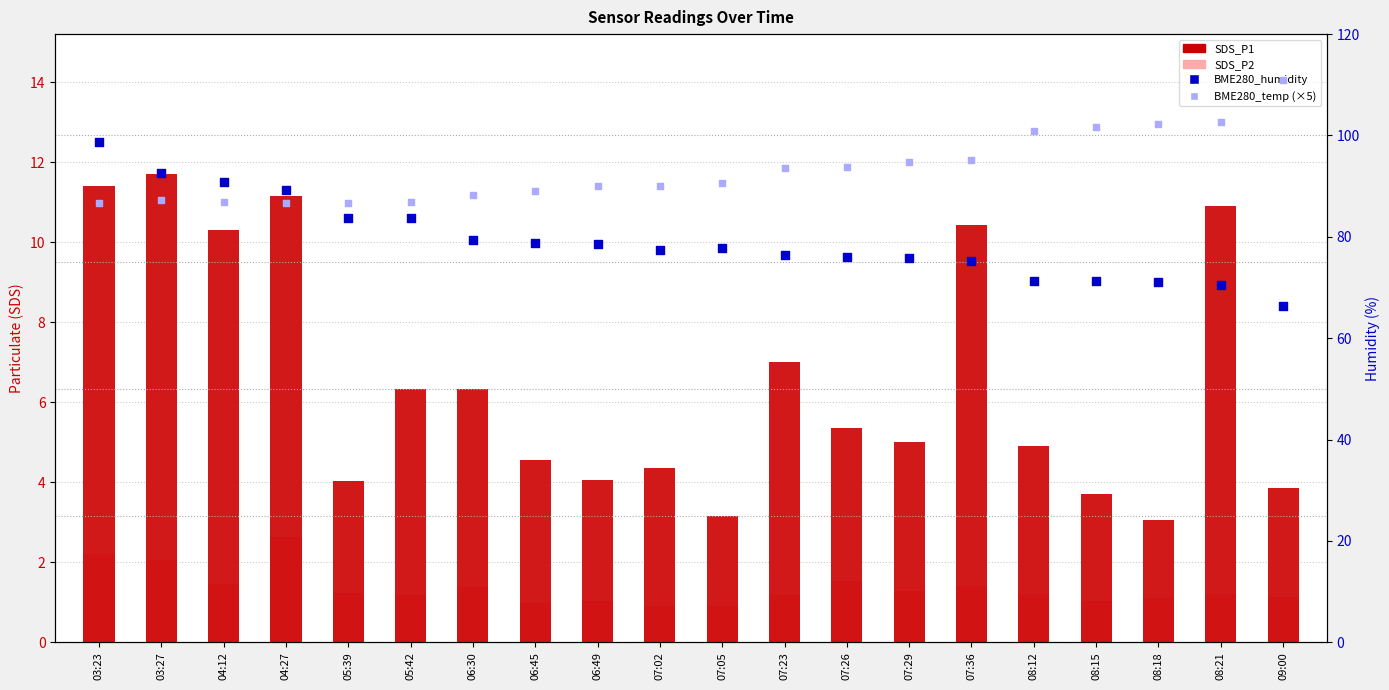

What are all the series names shown in the legend?

SDS_P1, SDS_P2, BME280_humidity, BME280_temperature (×5)